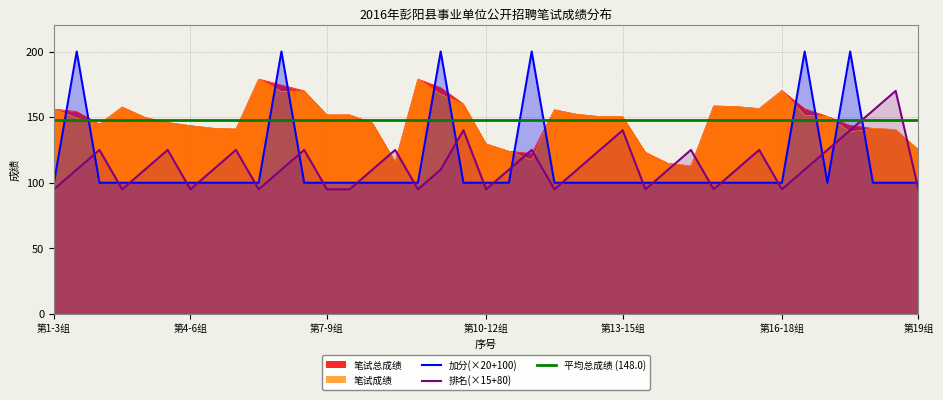

What is the difference between the maximum and minimum values in the 笔试总成绩 series?

66.2